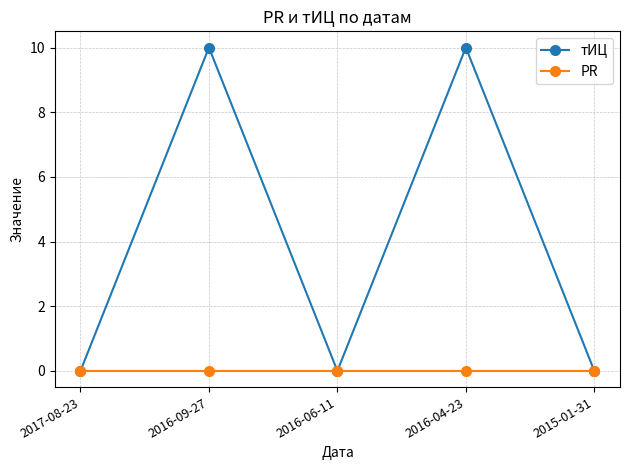

Which series changed the most between 2016-06-11 and 2016-04-23?

тИЦ